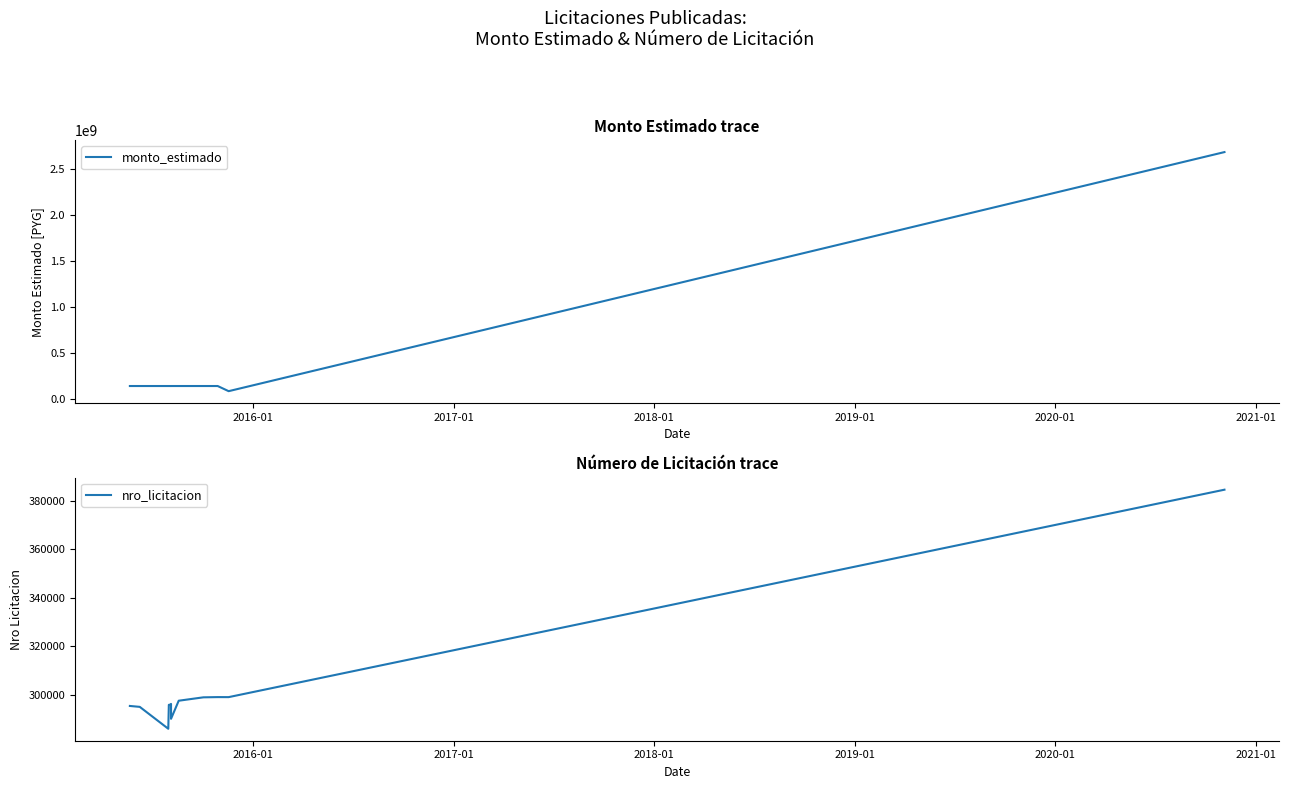

Is this an area chart (filled region under the line)?

No